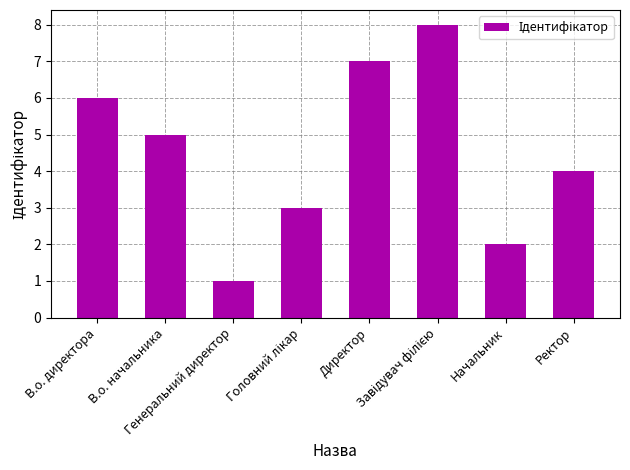

What is the sum of all values?

36